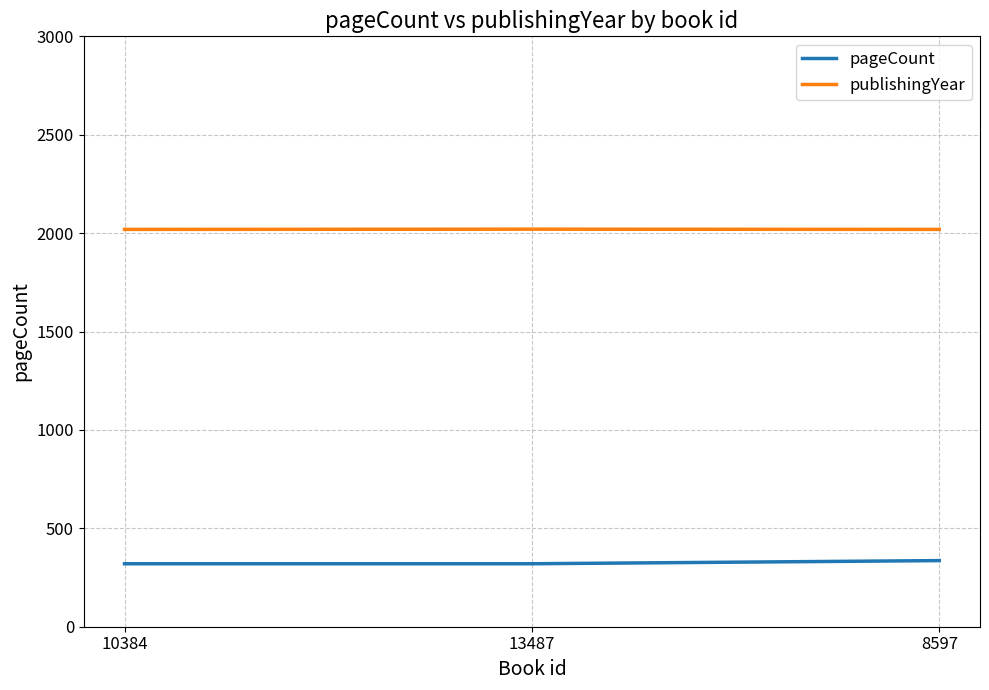

Is it true that publishingYear equals 2020 at 13487?

True